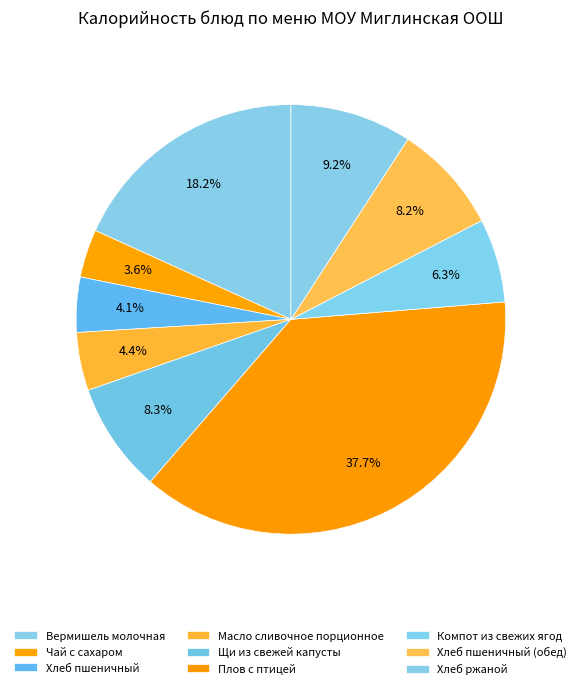

To the nearest percent, what is the average slice percentage?

11%